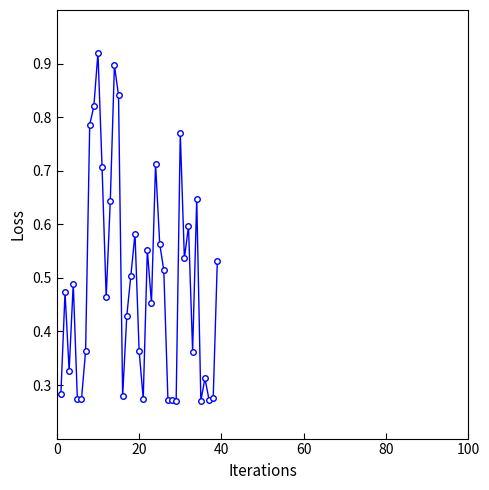

Count the values in the range 0 to 1.

39